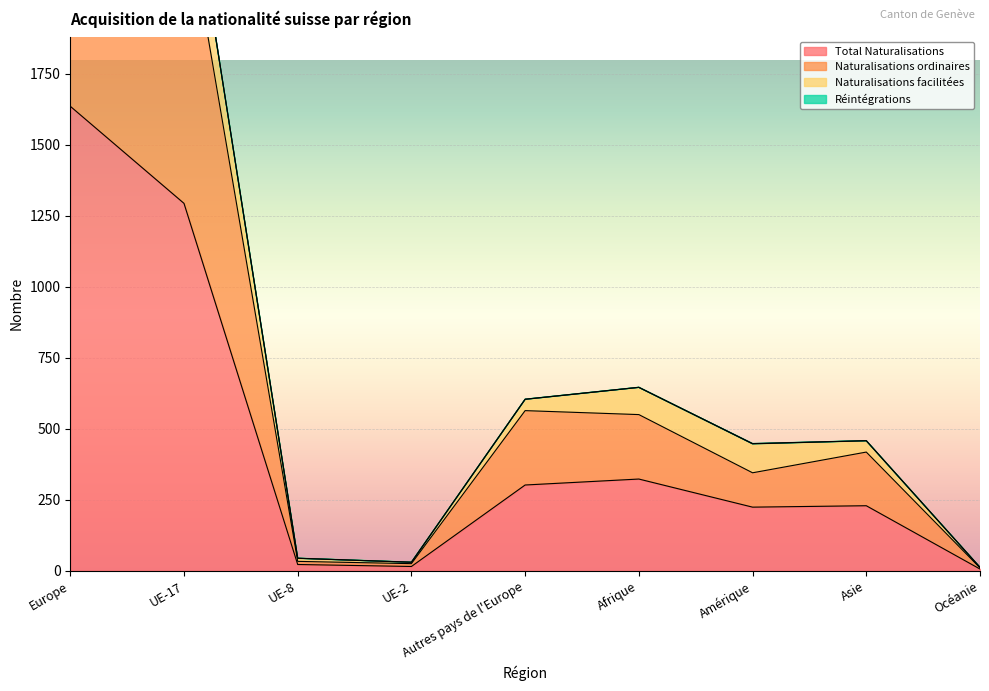

What is the difference between the maximum and second lowest values in the Naturalisations ordinaires series?

2978